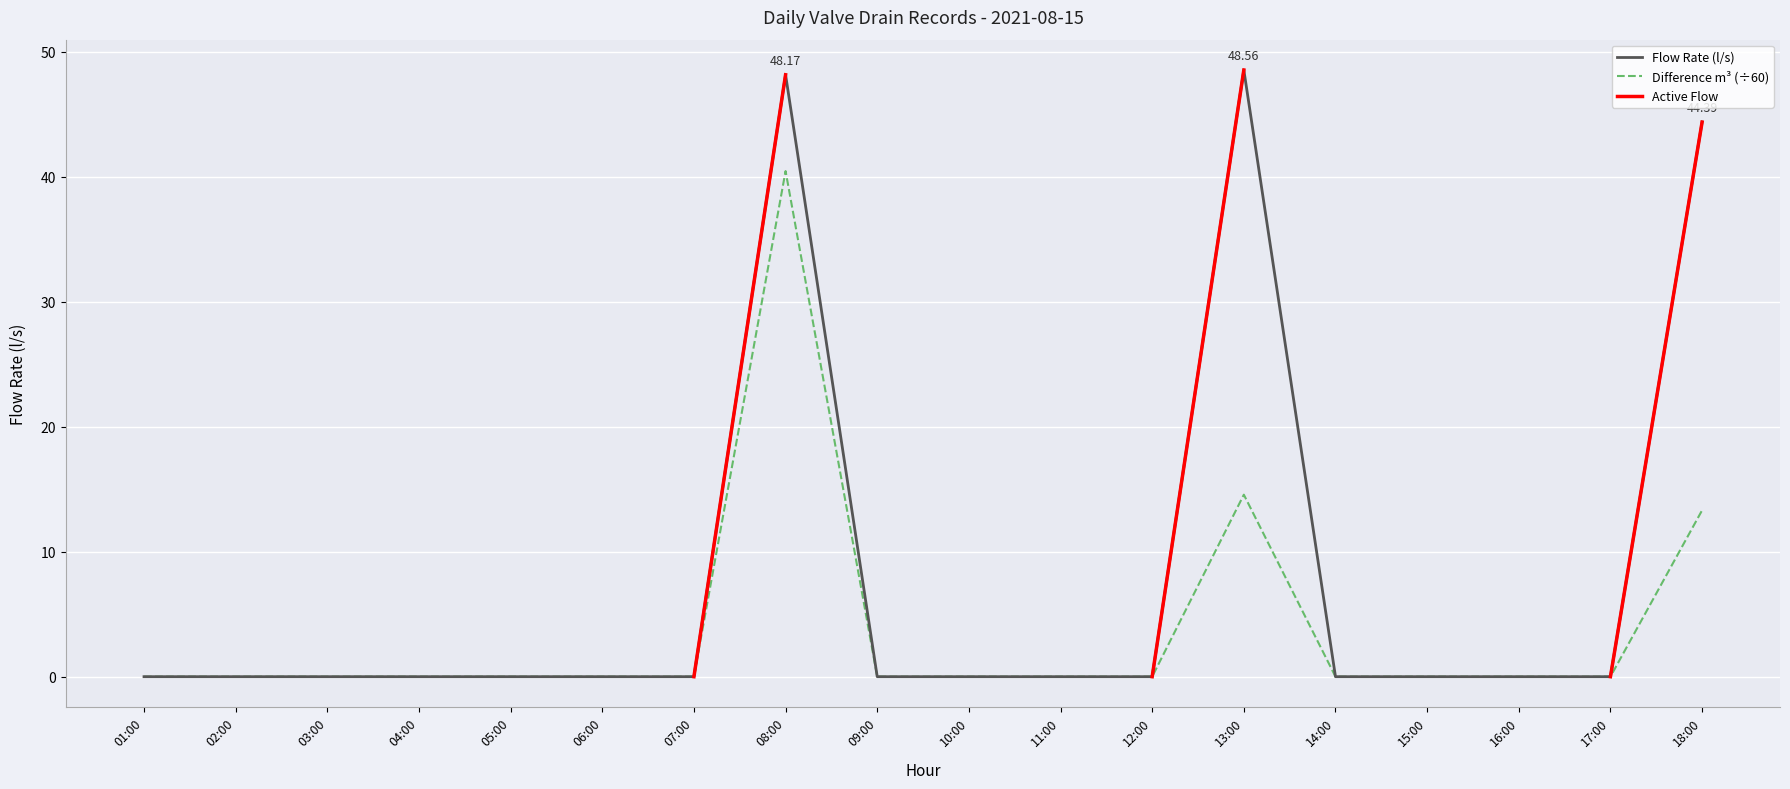

True or false: Flow Rate (l/s) and Difference m3 intersect in this chart.

False